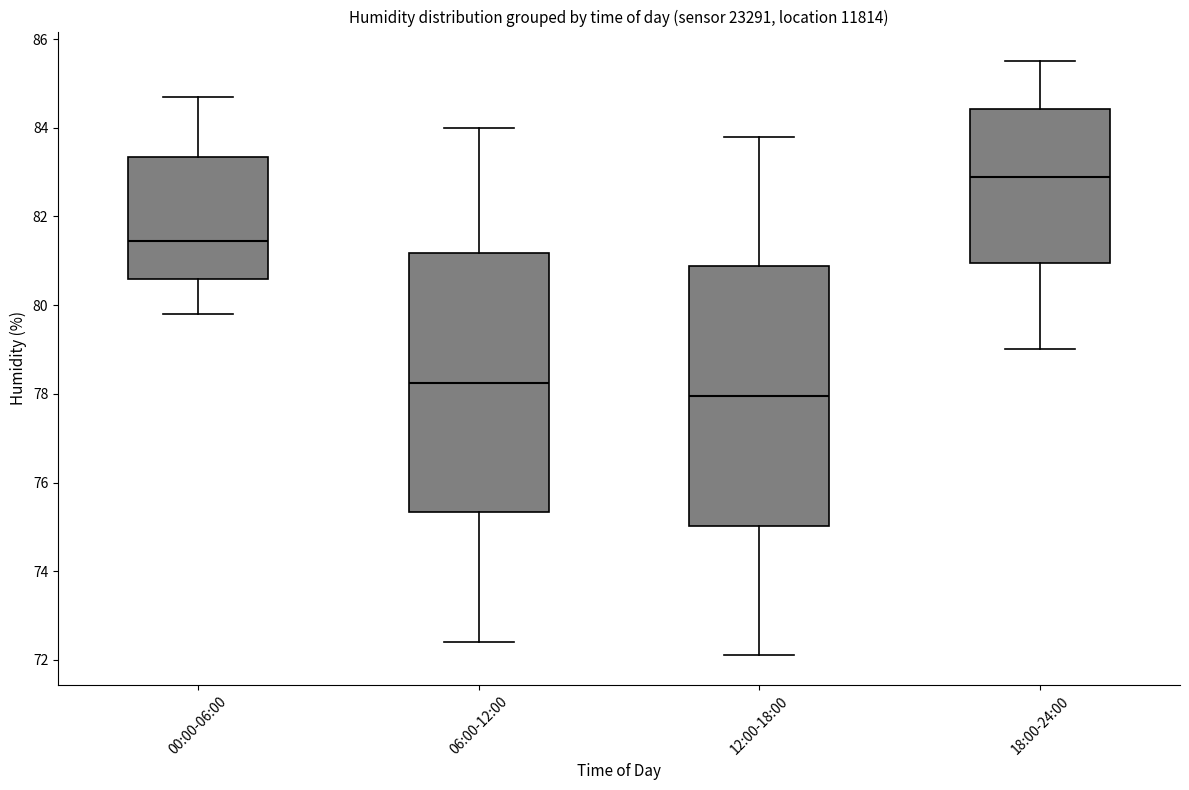

Which box has the lowest median line?

12:00-18:00